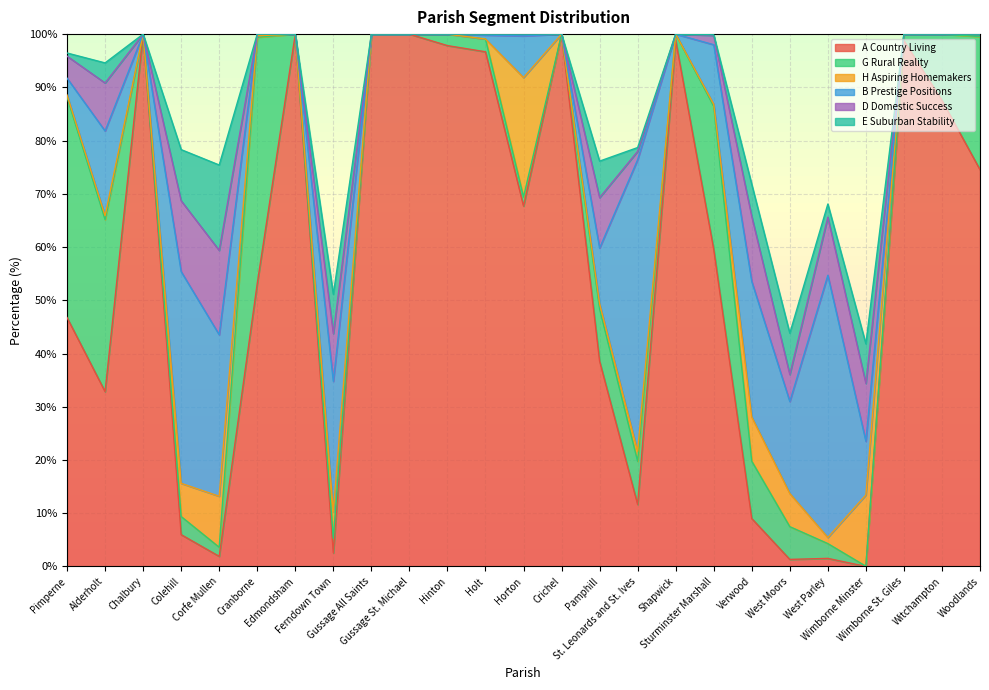

List the series in order of their peak value, lowest first.

D Domestic Success, E Suburban Stability, H Aspiring Homemakers, G Rural Reality, B Prestige Positions, A Country Living